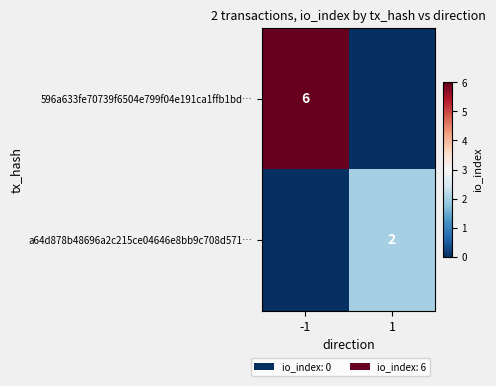

Is the value of 596a633fe70739f6504e799f04e191ca1ffb1bd… at -1 greater than the value of a64d878b48696a2c215ce04646e8bb9c708d571… at 1?

Yes